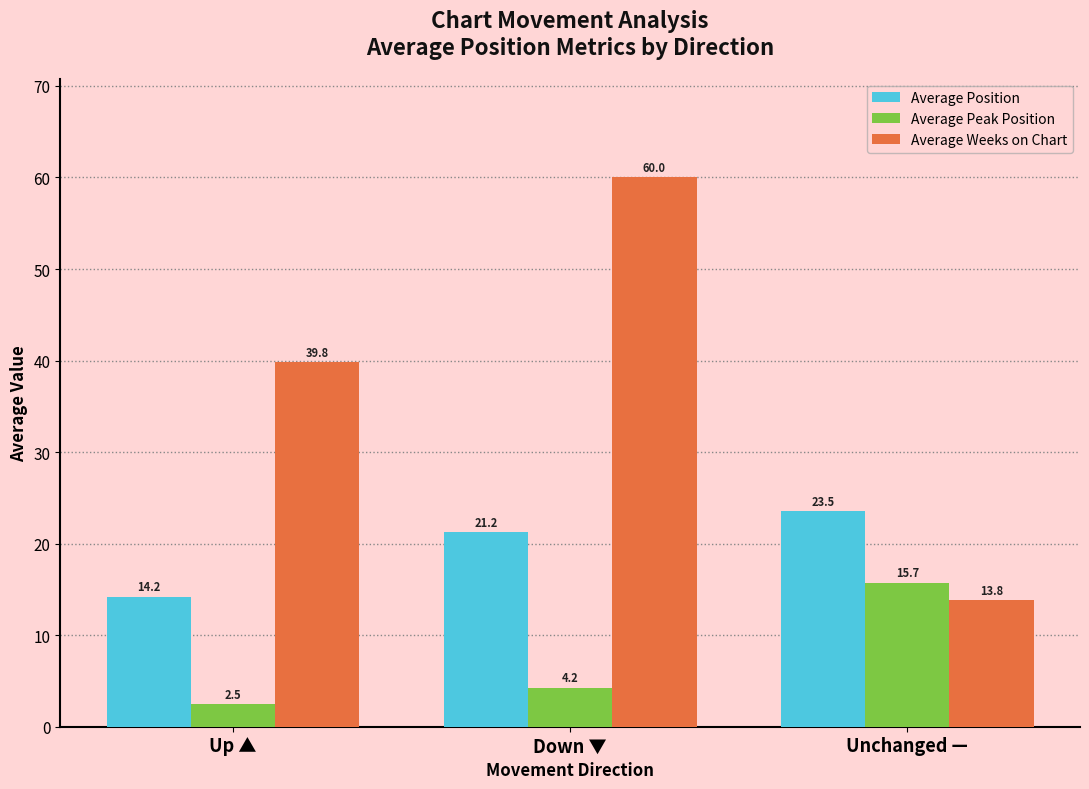

How many bars are there in each group?

3